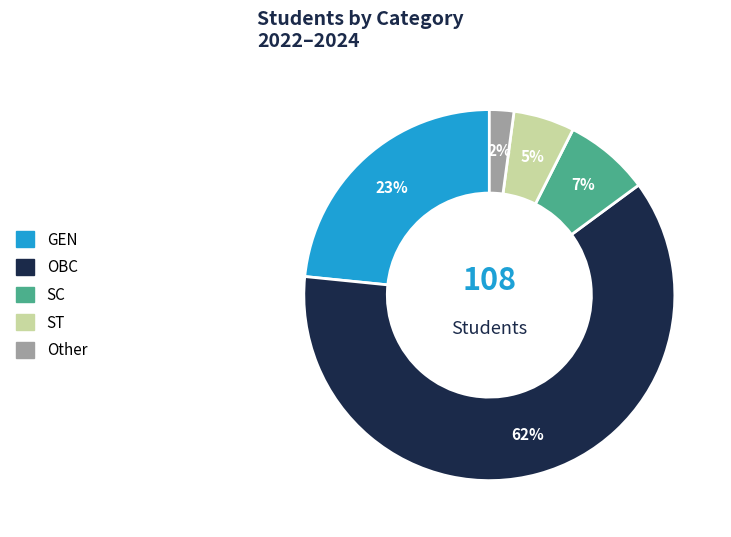

Is Other the majority of the pie?

No